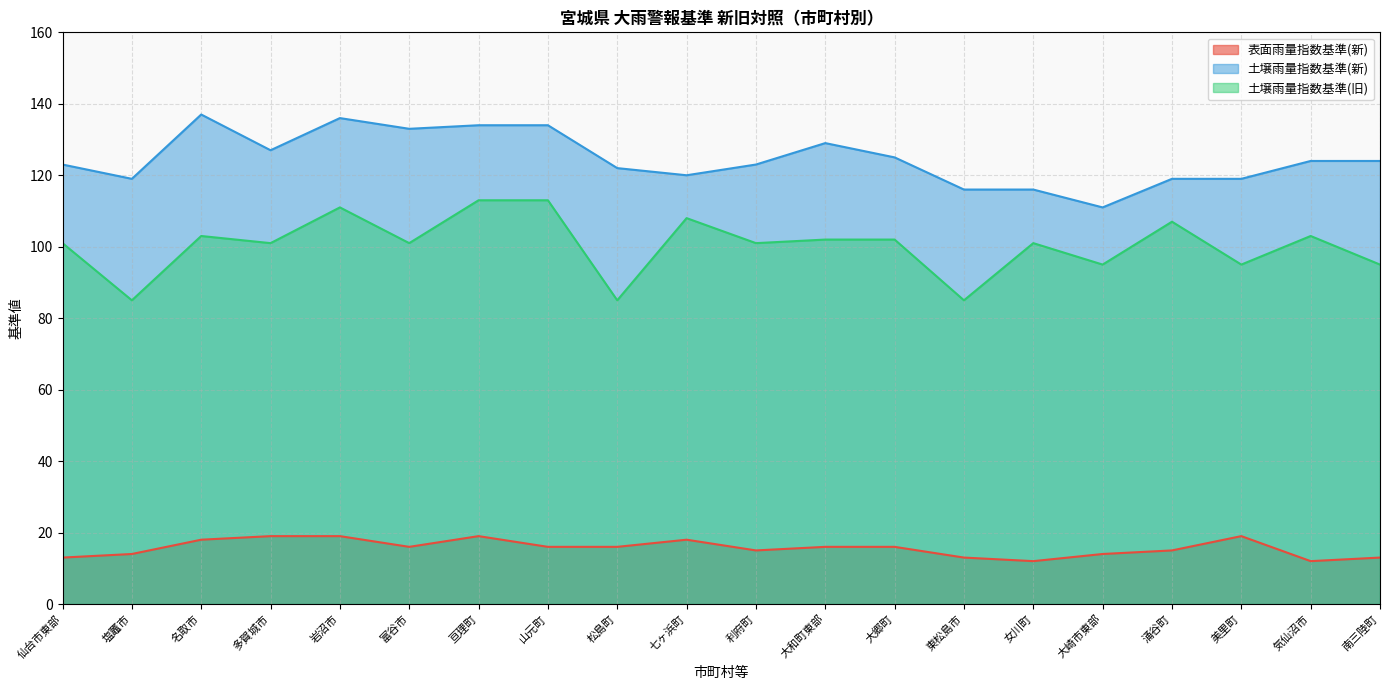

Reading left to right, extract all data points from this chart.

表面雨量指数基準(新): 13	14	18	19	19	16	19	16	16	18	15	16	16	13	12	14	15	19	12	13
土壌雨量指数基準(新): 123	119	137	127	136	133	134	134	122	120	123	129	125	116	116	111	119	119	124	124
土壌雨量指数基準(旧): 101	85	103	101	111	101	113	113	85	108	101	102	102	85	101	95	107	95	103	95